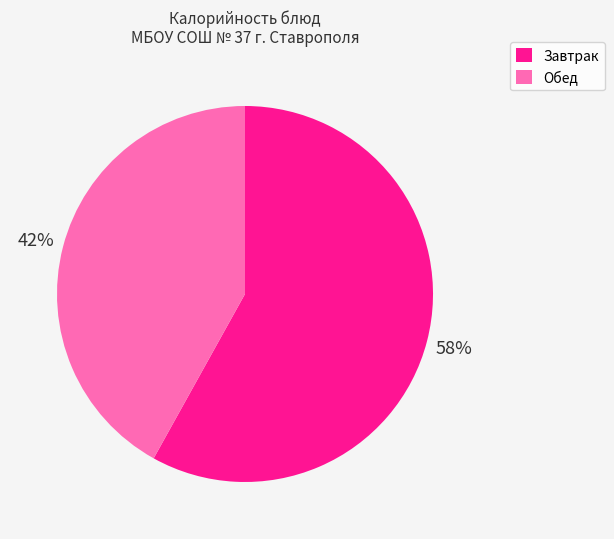

Which category has the biggest portion of the pie?

Завтрак